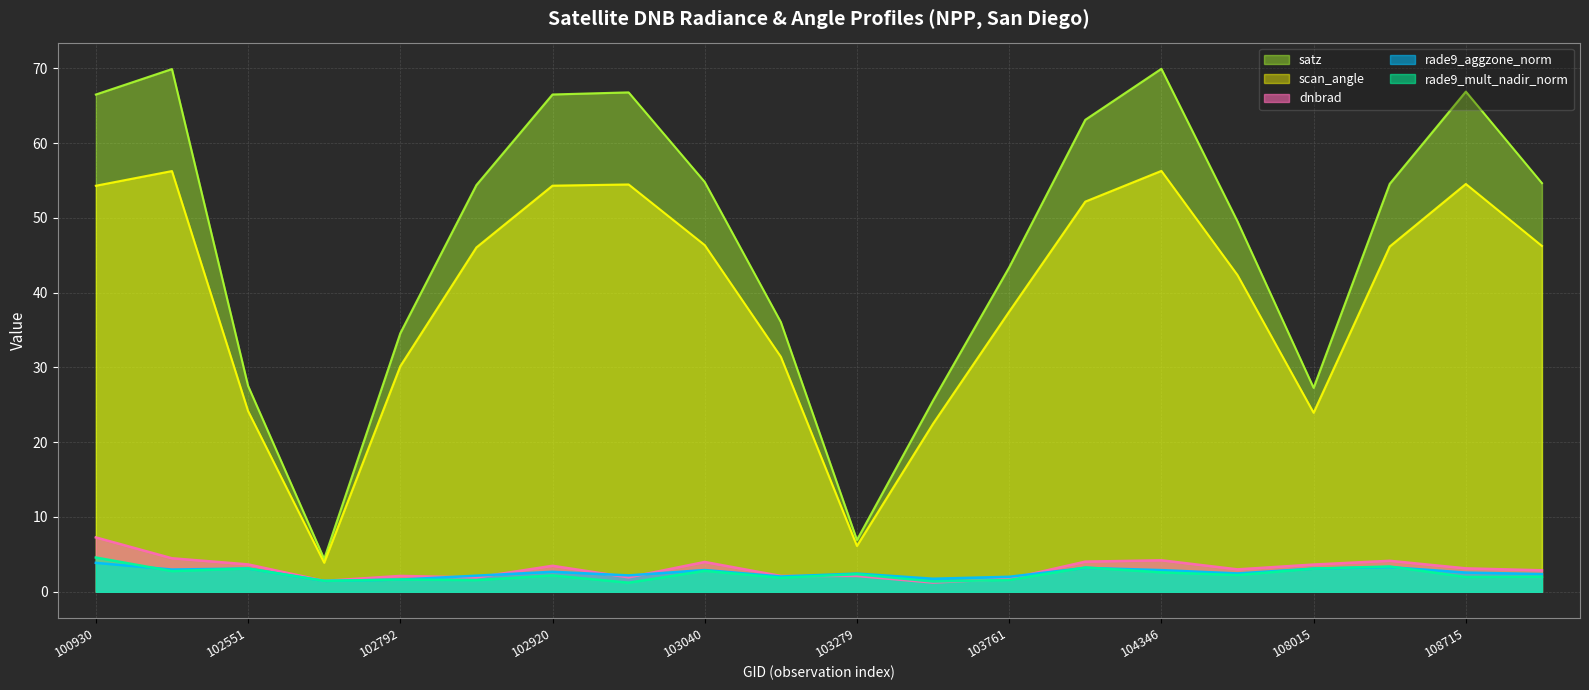

What is the smallest value displayed?

1.2